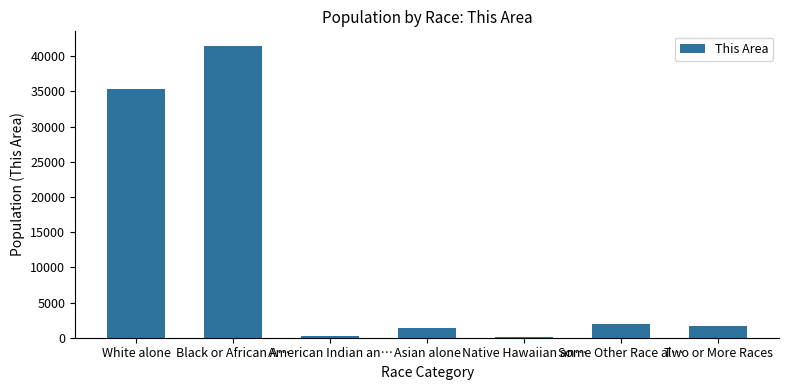

Reading right to left, what are all the values shown in this chart?

1694	1887	40	1373	310	41476	35308